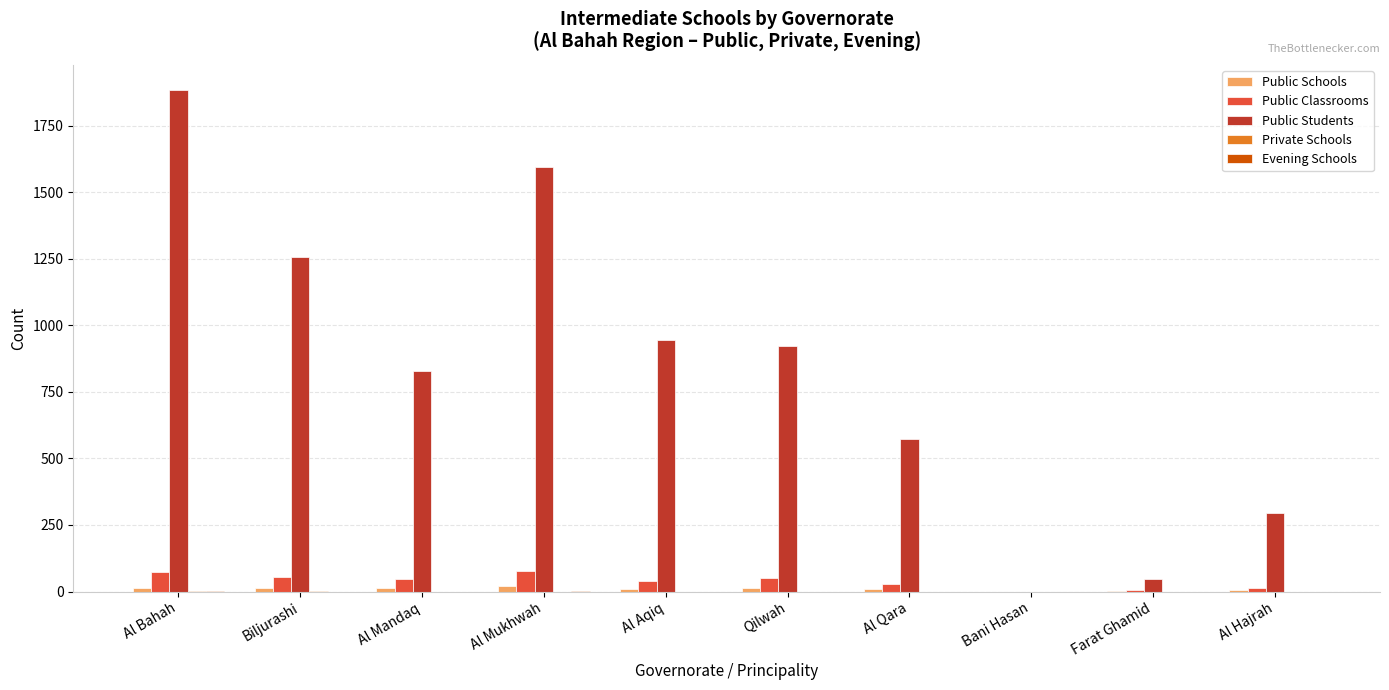

How many groups of bars are there?

10